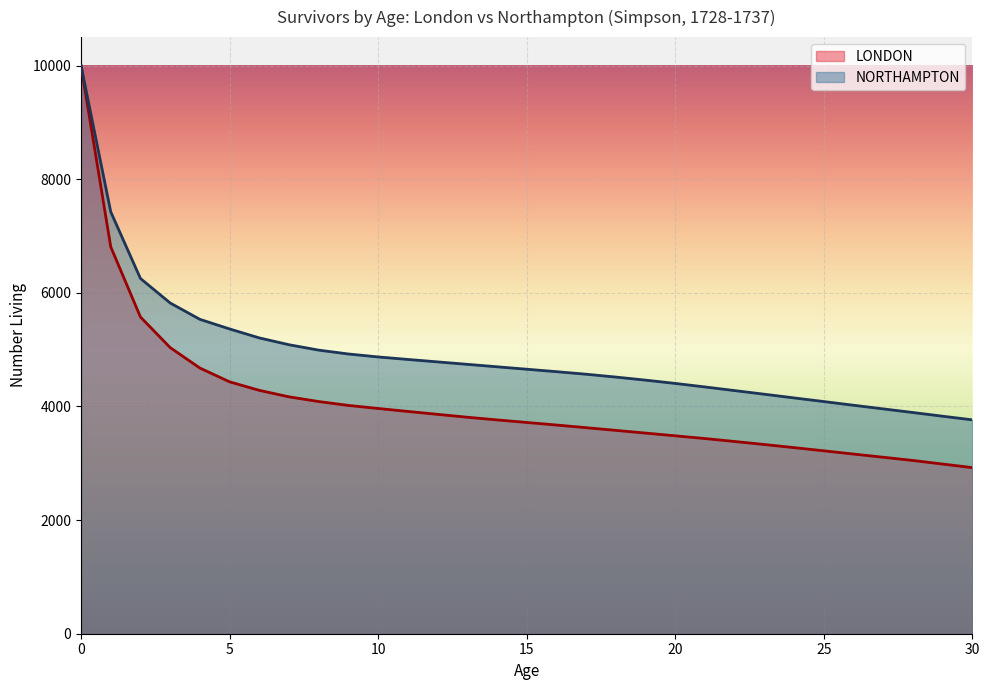

What is the sum of the LONDON values at 12 and 4?

8537